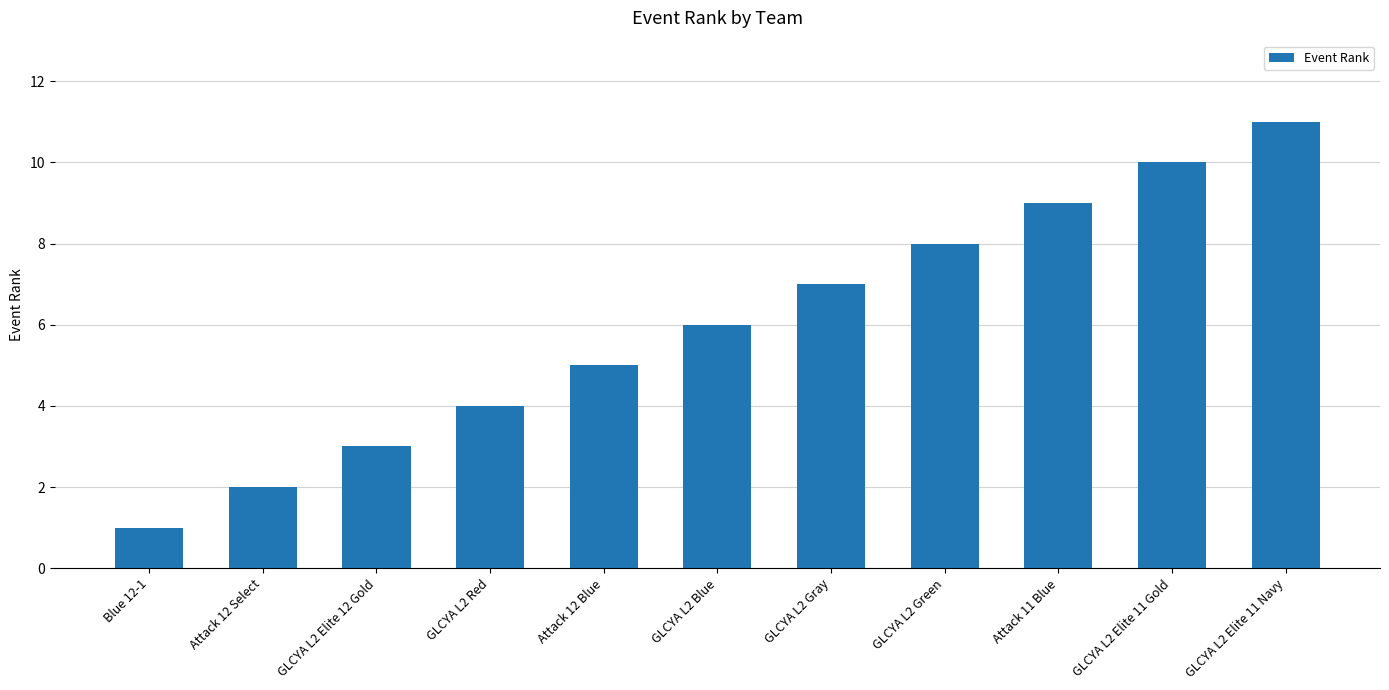

How many series are shown in this chart?

1